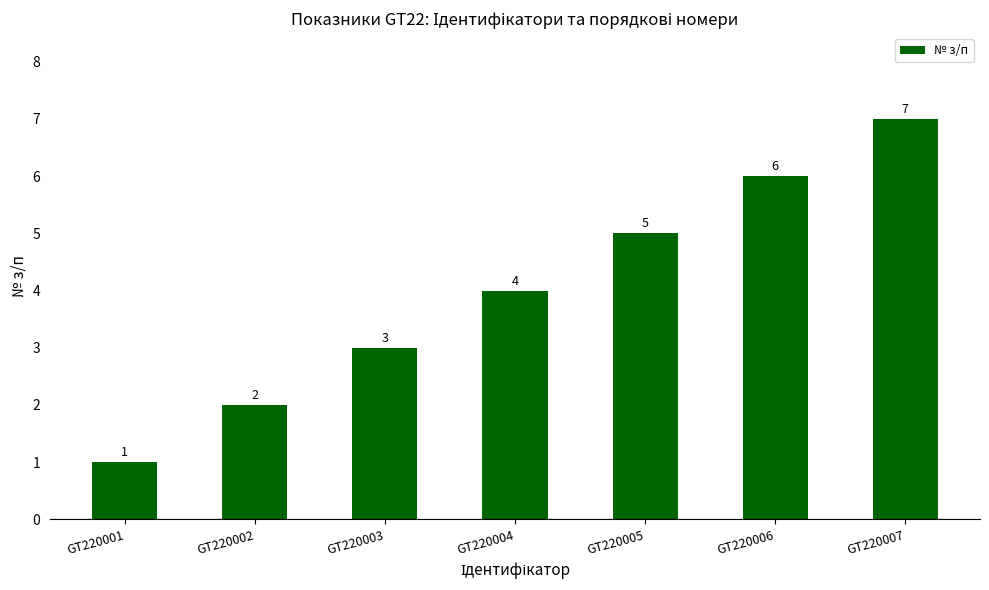

The chart shows a value of 2 at GT220002. True or false?

True